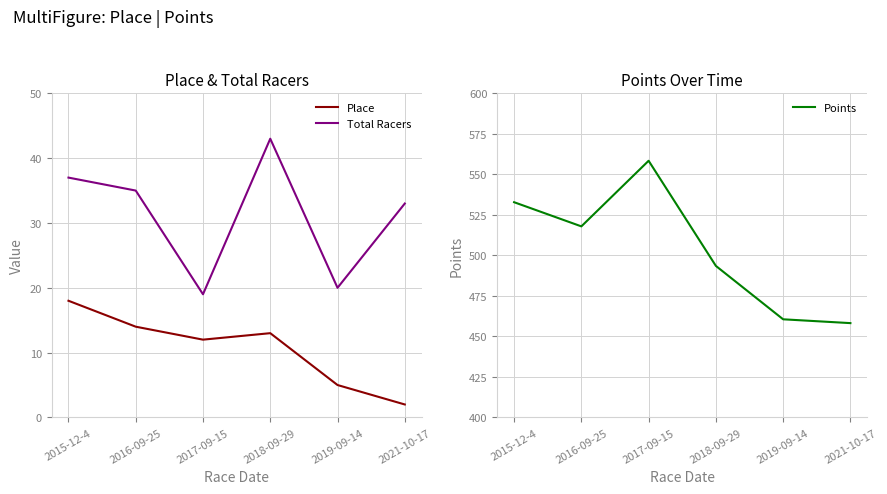

What is the minimum value shown in the chart?

2.0